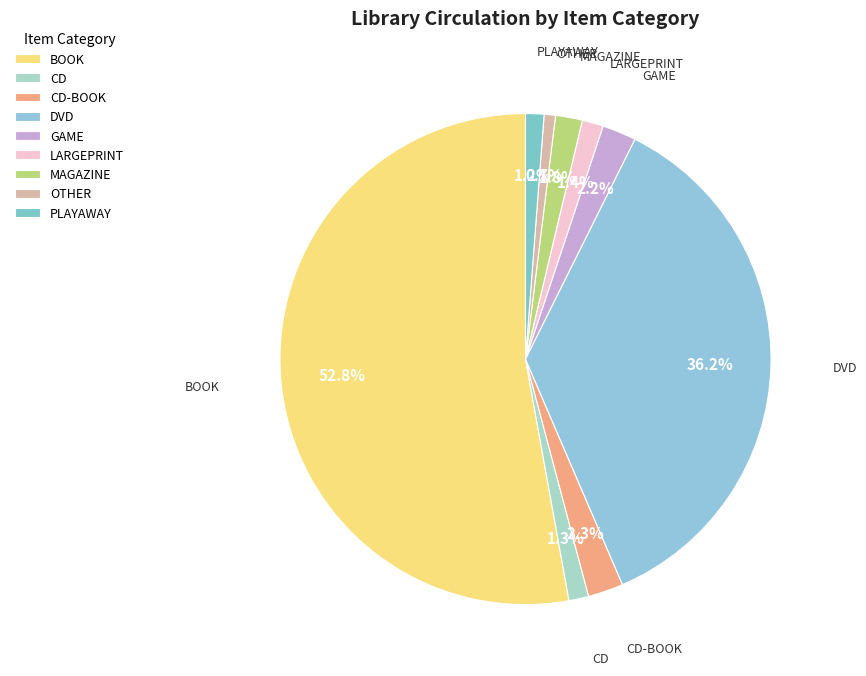

To the nearest percent, what is the average slice percentage?

11%